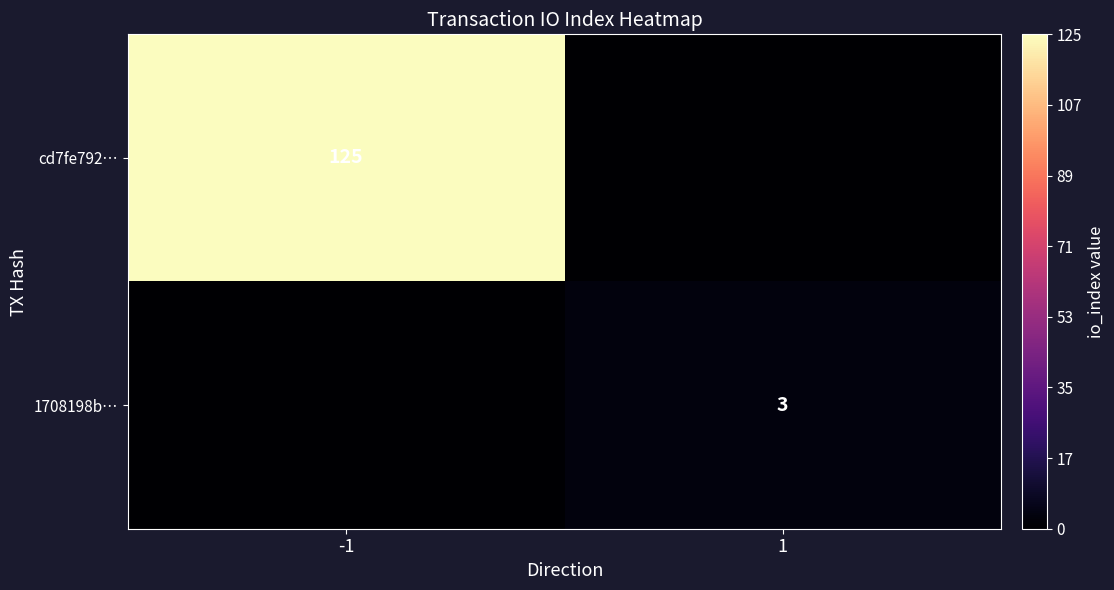

Is it true that 1708198b… equals 4 at 1?

False